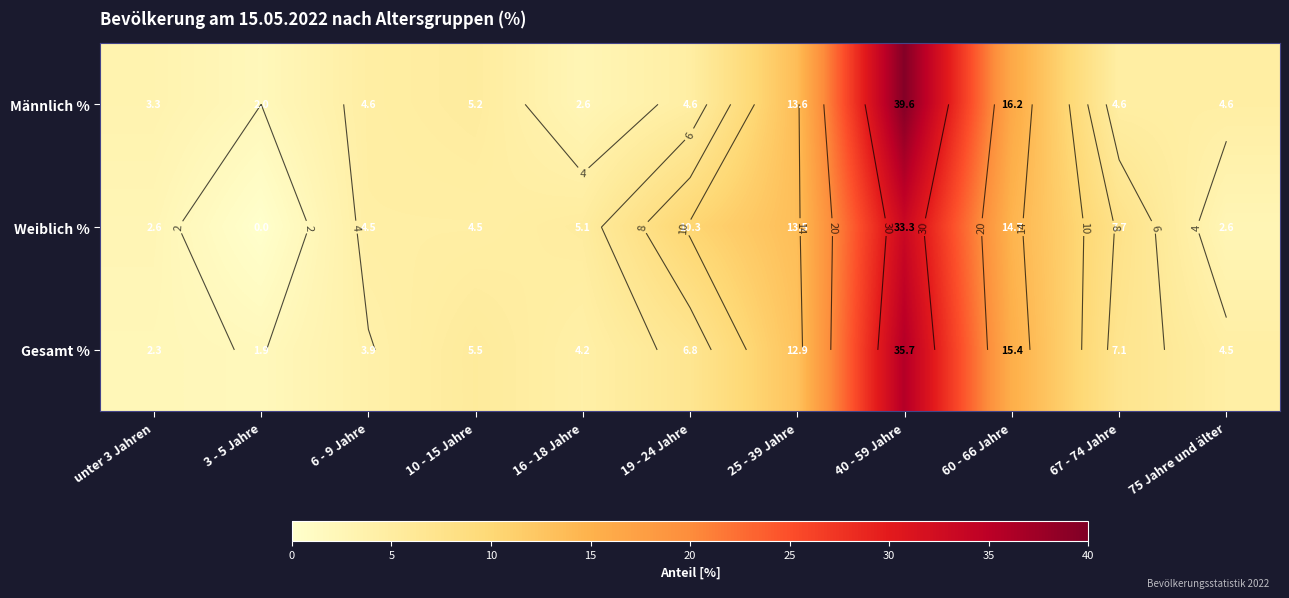

What is the approximate value of Gesamt % at 10 - 15 Jahre?

5.5